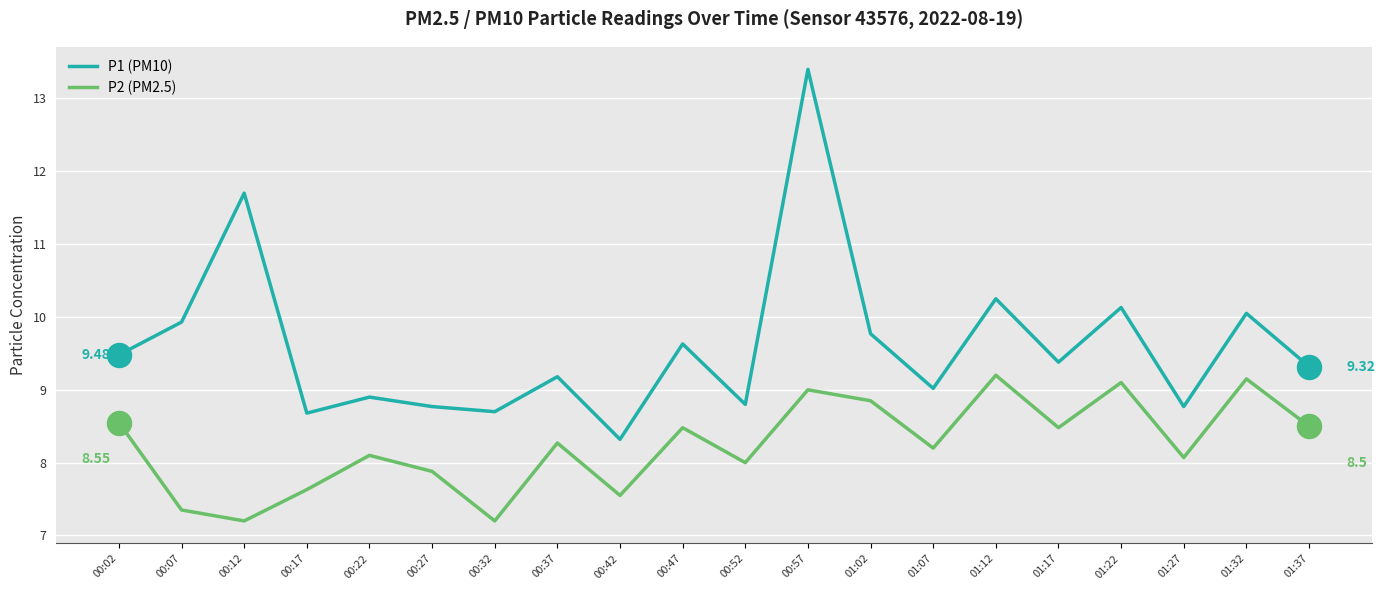

Is the value of P2 (PM2.5) at 00:37 greater than the value of P1 (PM10) at 01:07?

No